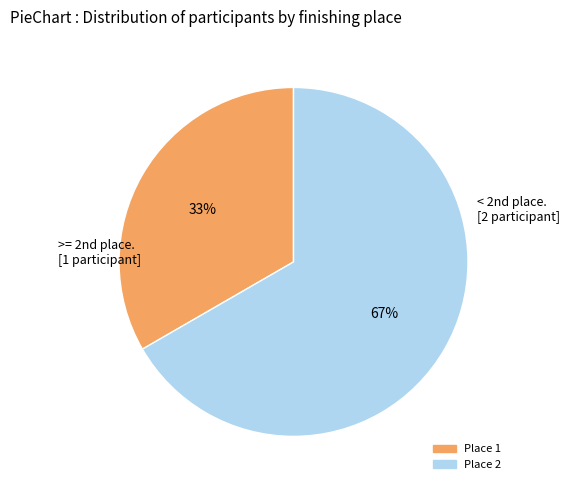

Between Place 1 and Place 2, which is larger?

Place 2